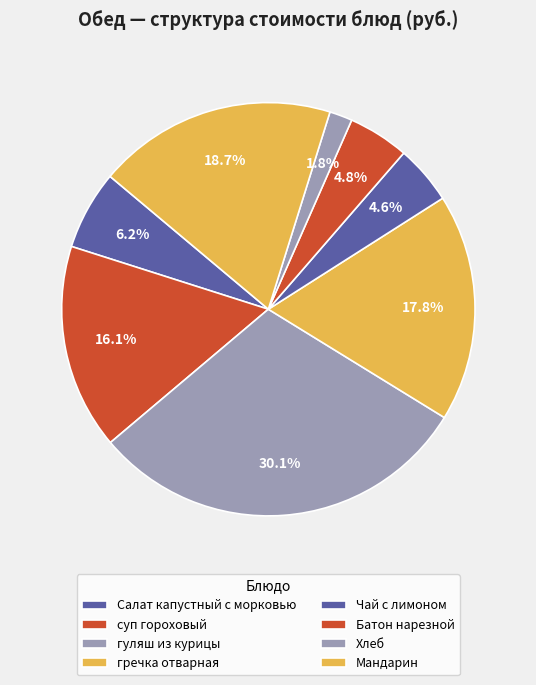

Rank the categories by value from lowest to highest.

Хлеб, Чай с лимоном, Батон нарезной, Салат капустный с морковью, суп гороховый, гречка отварная, Мандарин, гуляш из курицы